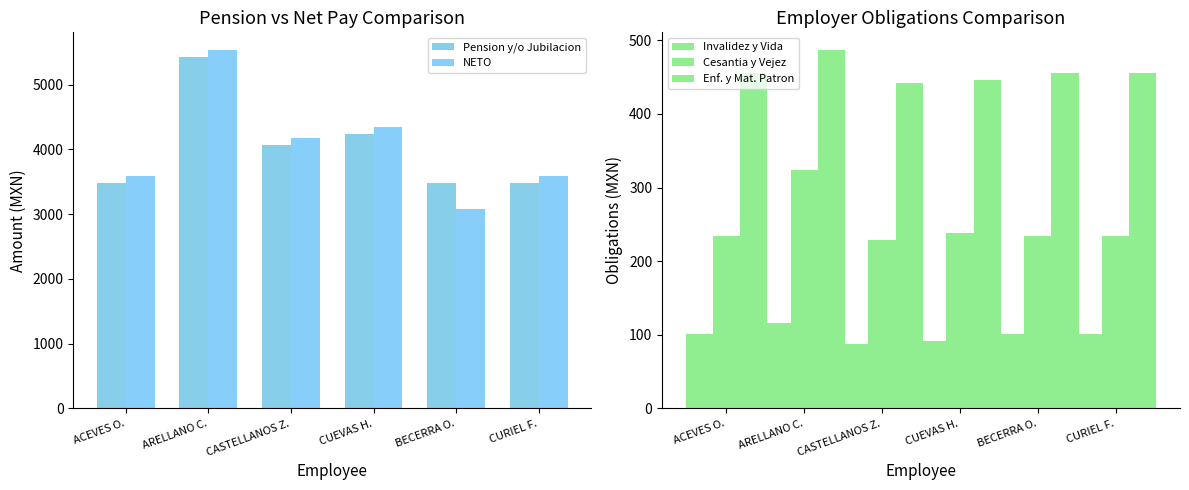

What is the label of the 4th bar from the right?

CASTELLANOS Z.